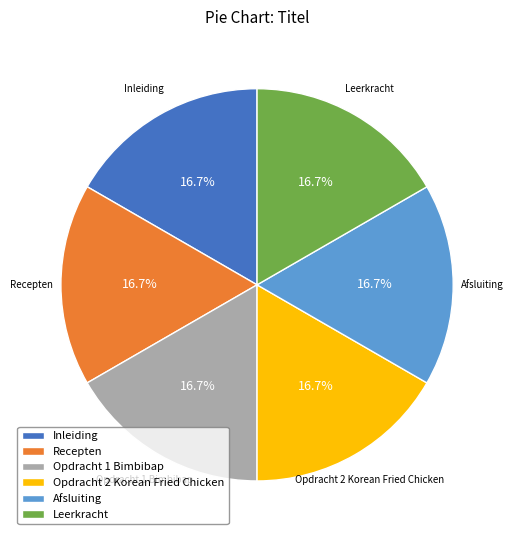

What portion of the pie excludes Inleiding?

83.3%